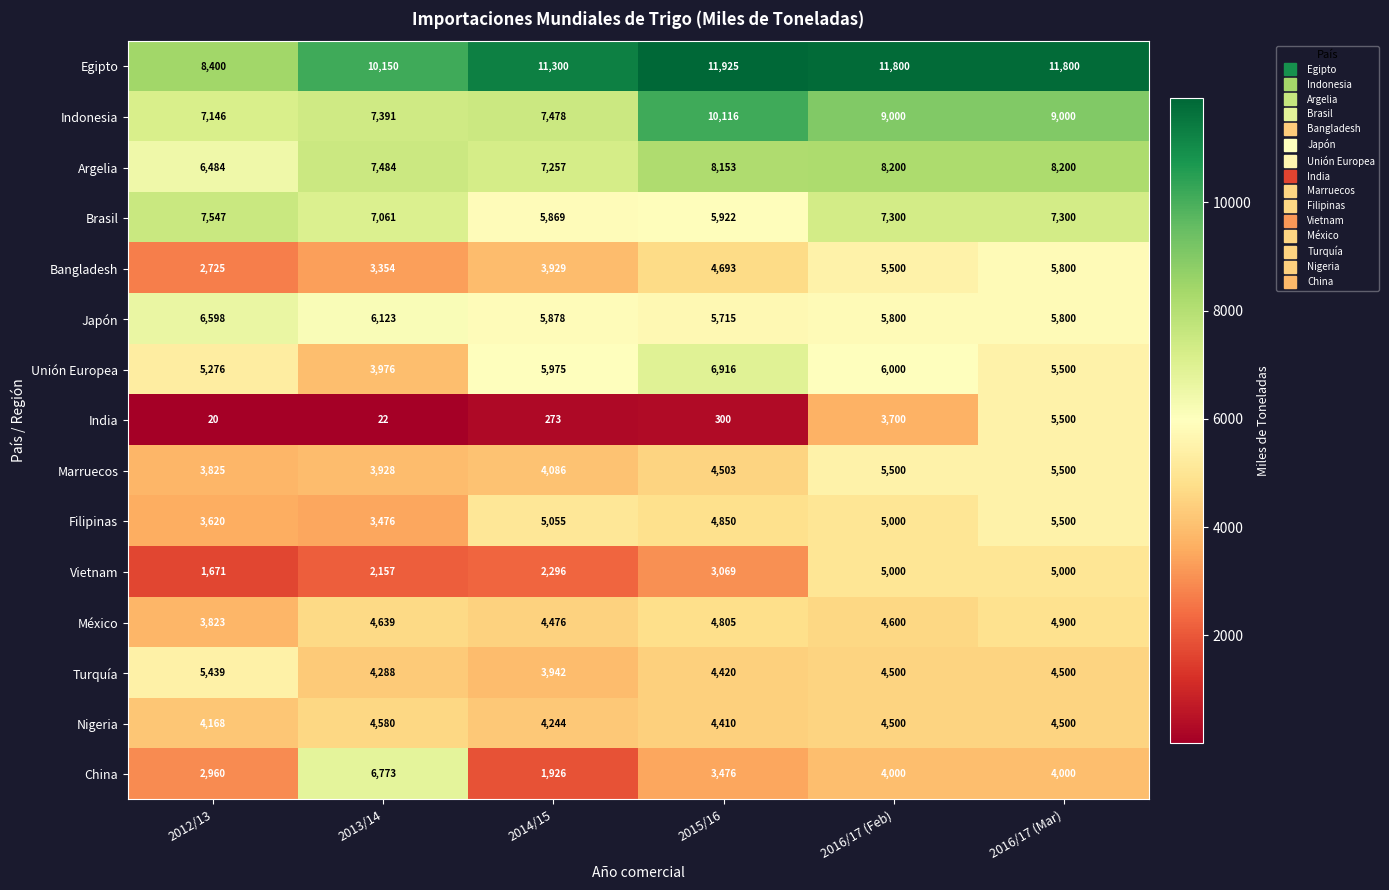

What is the spread (max minus min) of values at 2012/13?

8380